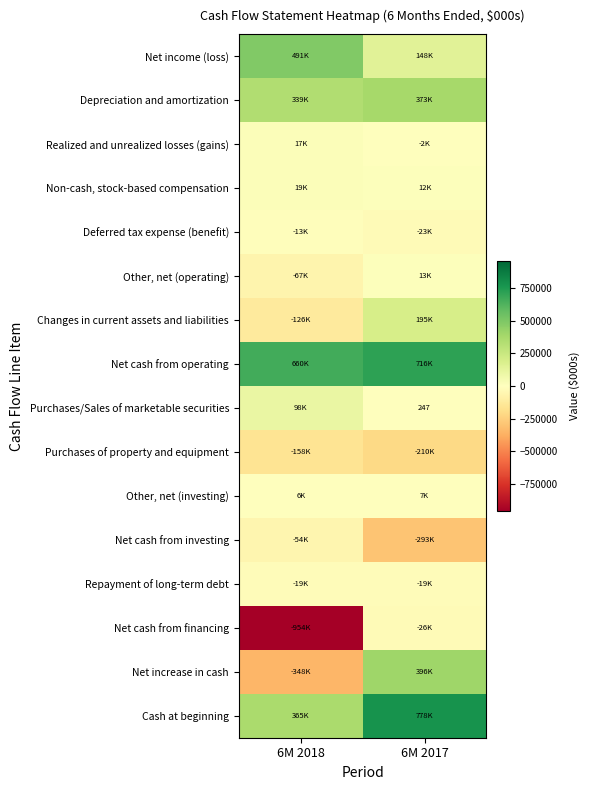

True or false: Cash at beginning has a value of 778259 at 6M 2017.

True